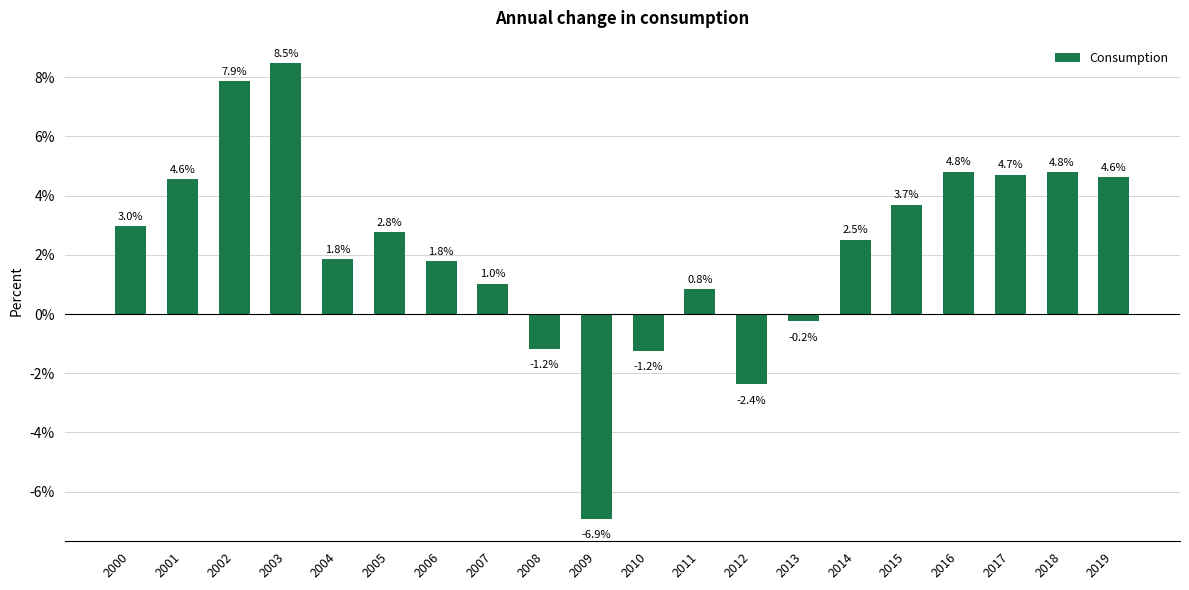

At which label does the data first exceed 2?

2000